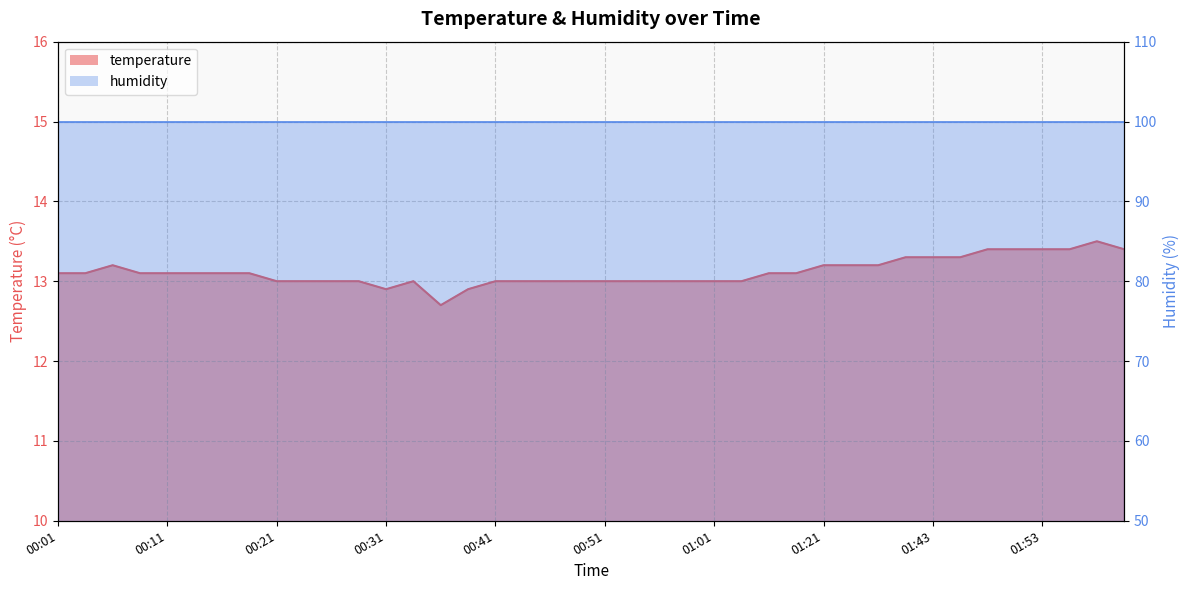

Which has a higher value, 00:13 or 00:41?

00:13